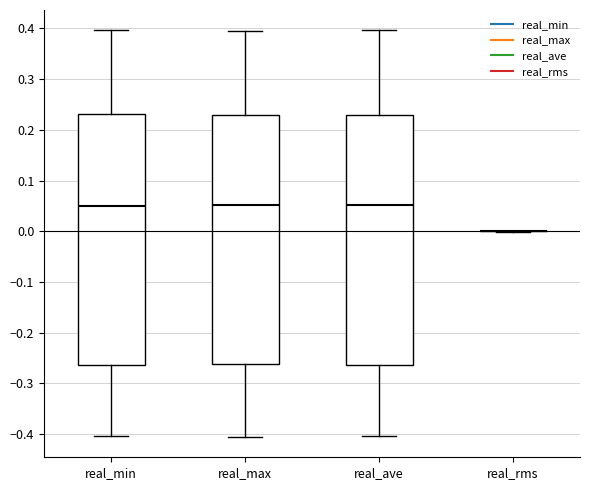

Reading left to right, transcribe this box plot: for each box, give where its median line is, the range the box spans, and where its two whiskers end, as read against the y-axis. The values are not printed on the chart, so give them approximately, as read against the axis.

real_min: median 0.05, box -0.26 to 0.23, whiskers -0.40 to 0.40
real_max: median 0.05, box -0.26 to 0.23, whiskers -0.41 to 0.40
real_ave: median 0.05, box -0.26 to 0.23, whiskers -0.40 to 0.40
real_rms: box collapsed to a line at 0.00, whiskers 0.00 to 0.00